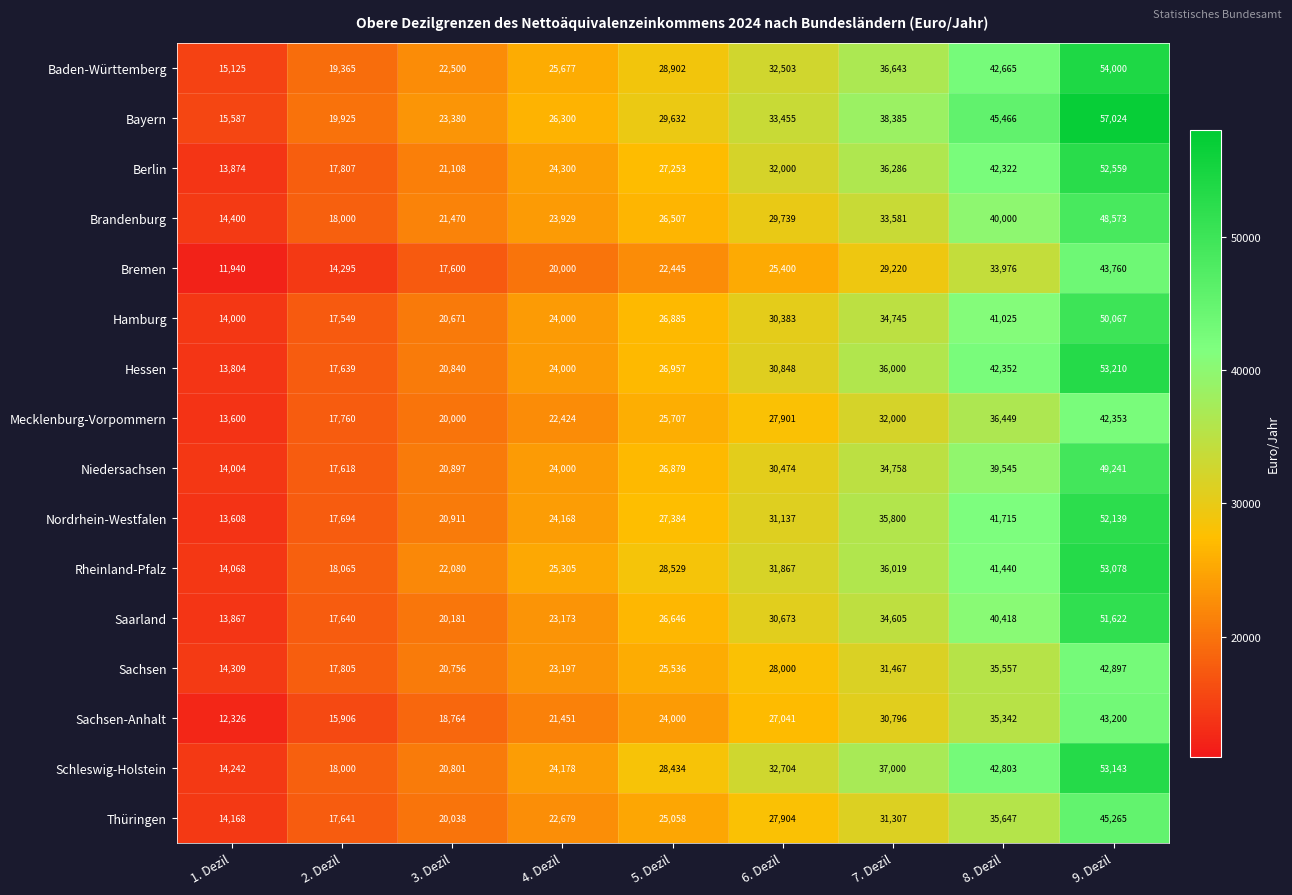

The Thüringen series shows 17876 at 9. Dezil. True or false?

False